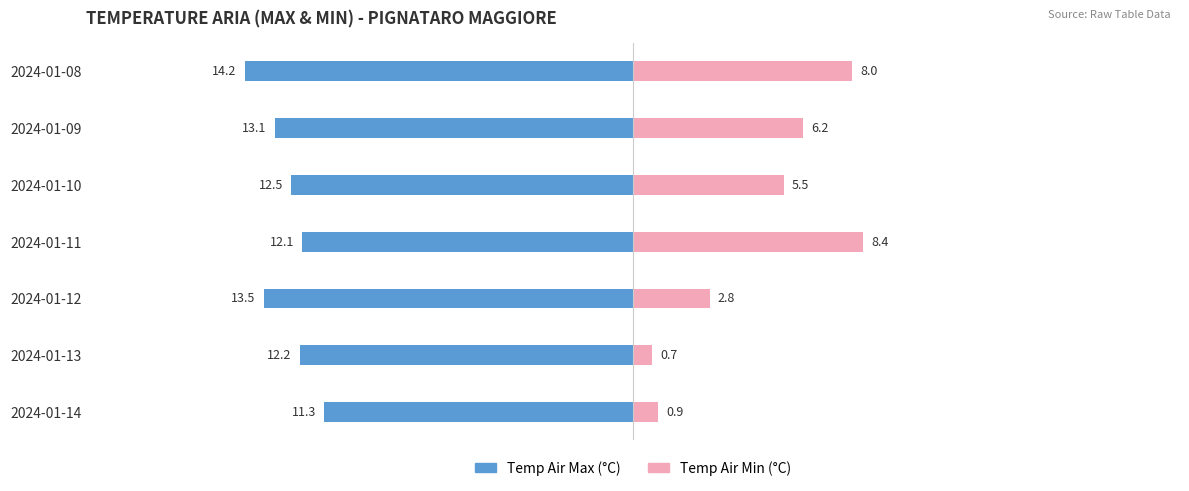

What are all the series names shown in the legend?

Temp Air Max, Temp Air Min